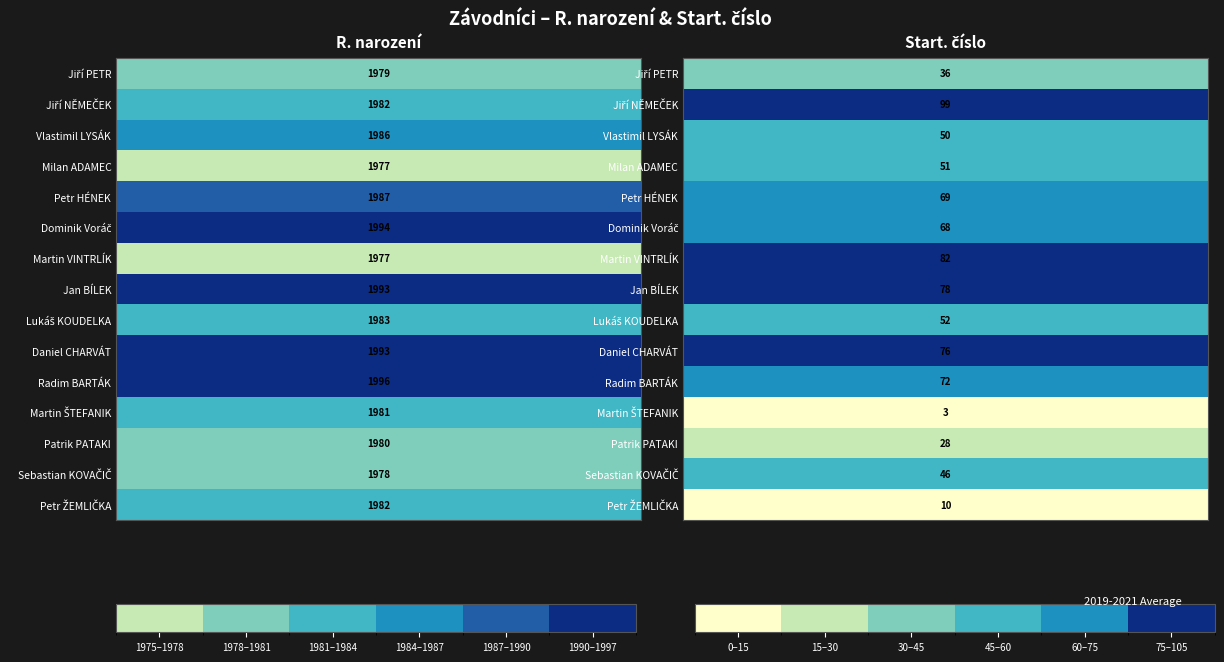

What is the greatest value displayed?

1996